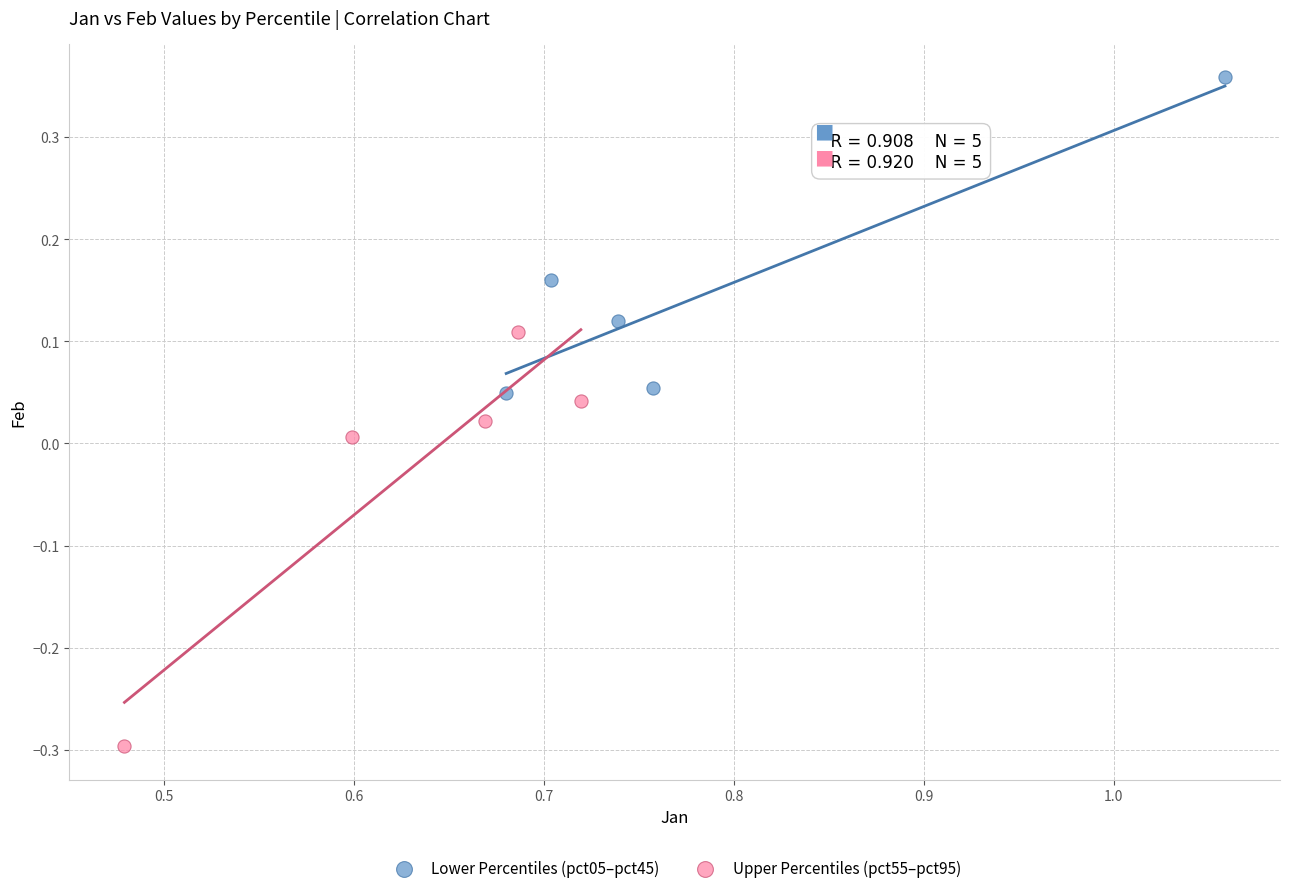

Which series reaches the minimum Y coordinate?

Upper Percentiles (pct55–pct95)